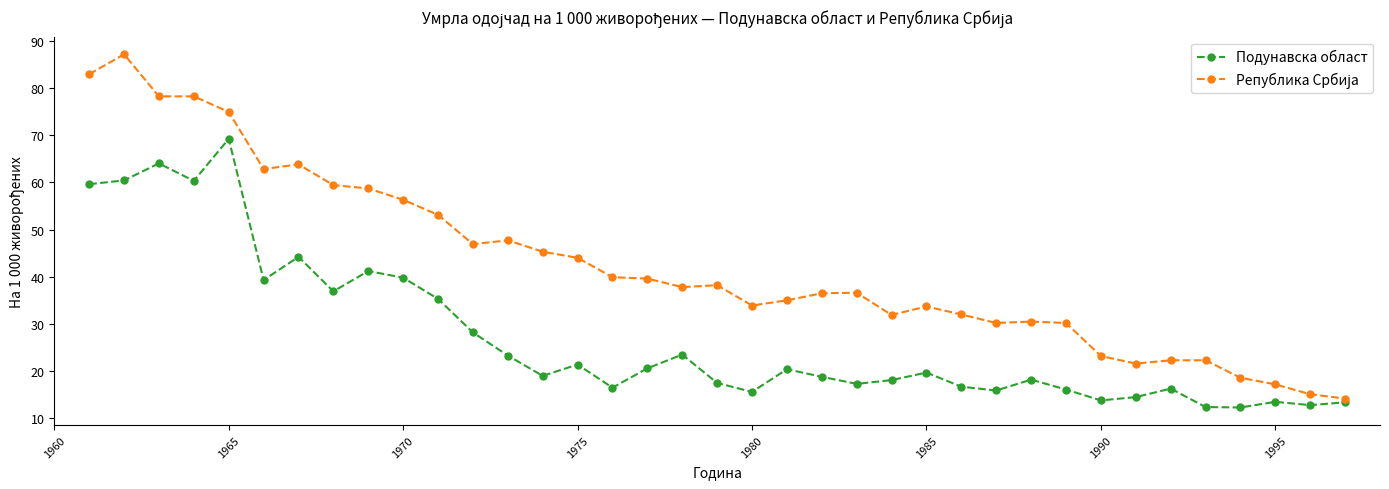

What is the greatest value displayed?

87.1